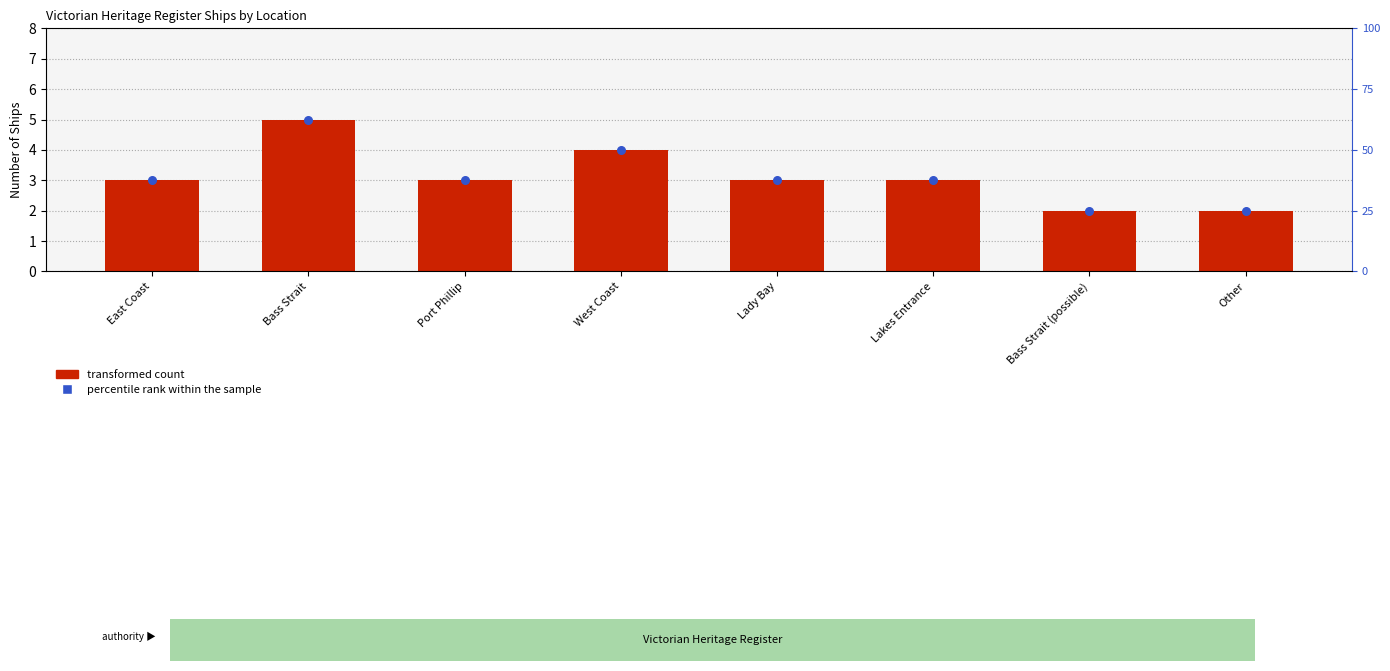

Which series has the largest Y range (max minus min)?

transformed count